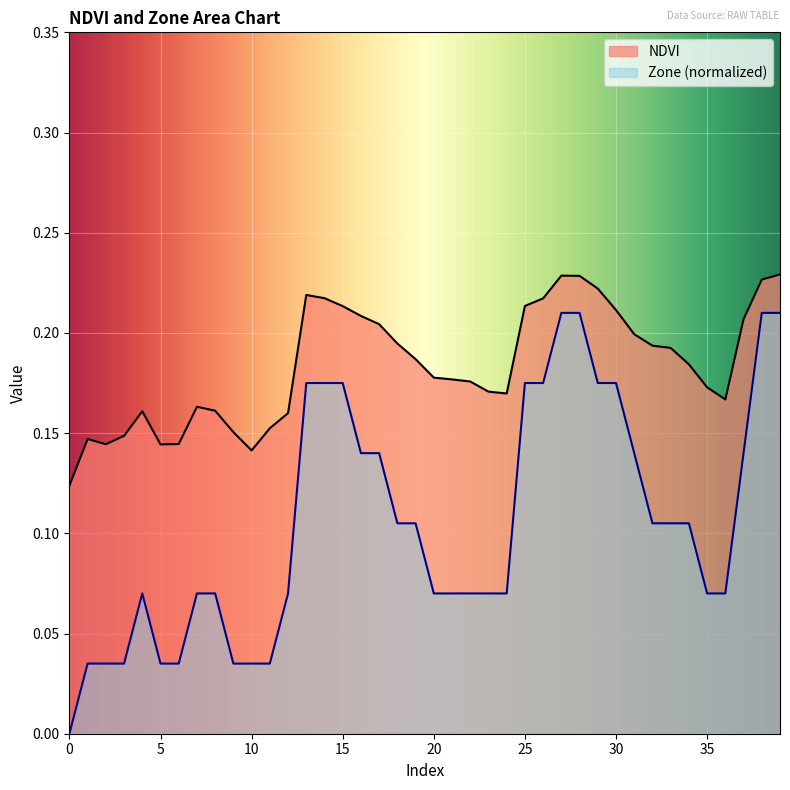

How many values in Zone are above zero?

39